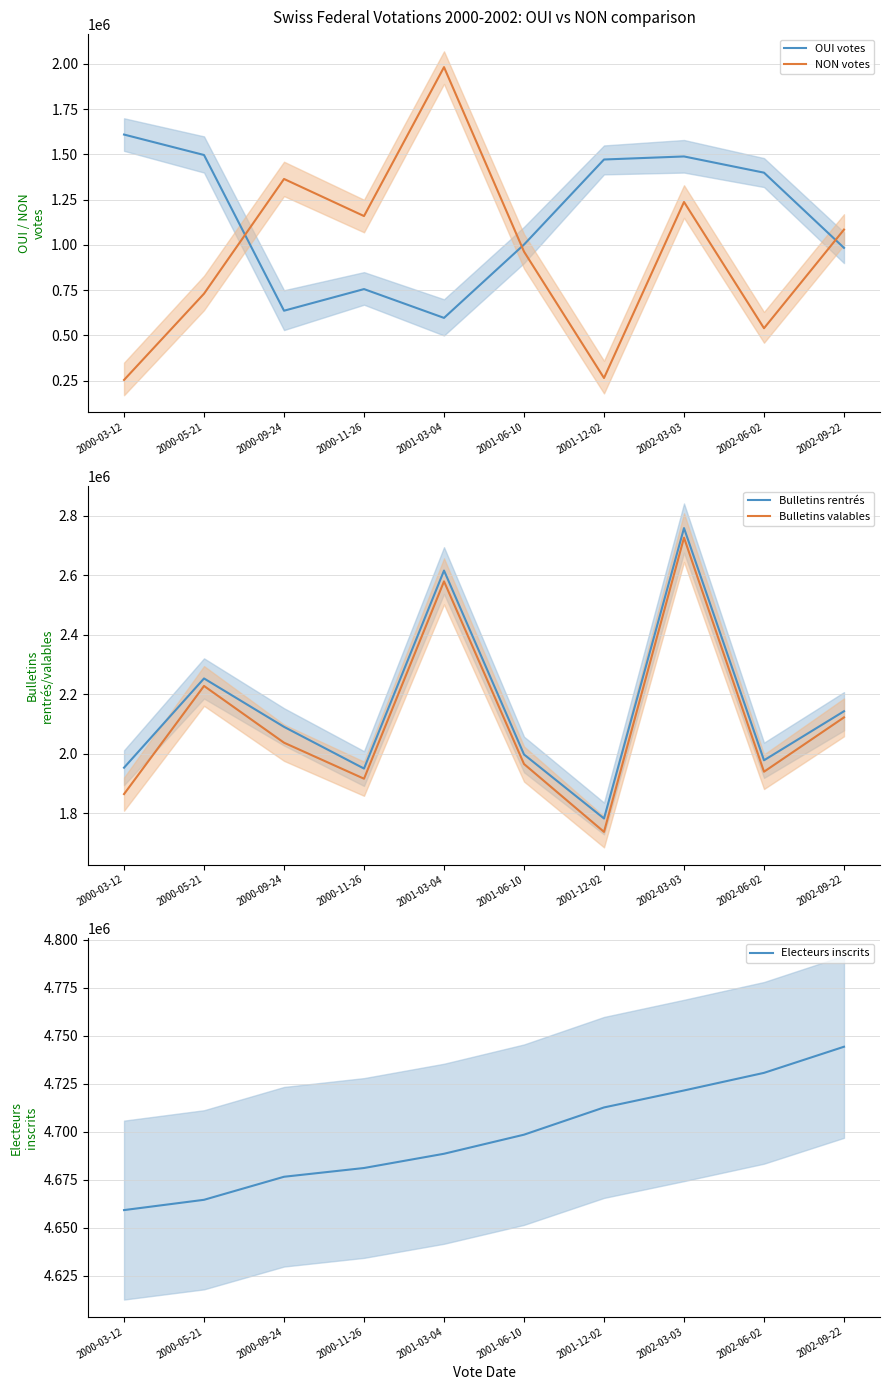

Between 2000-03-12 and 2002-09-22, which series saw the biggest shift?

NON votes